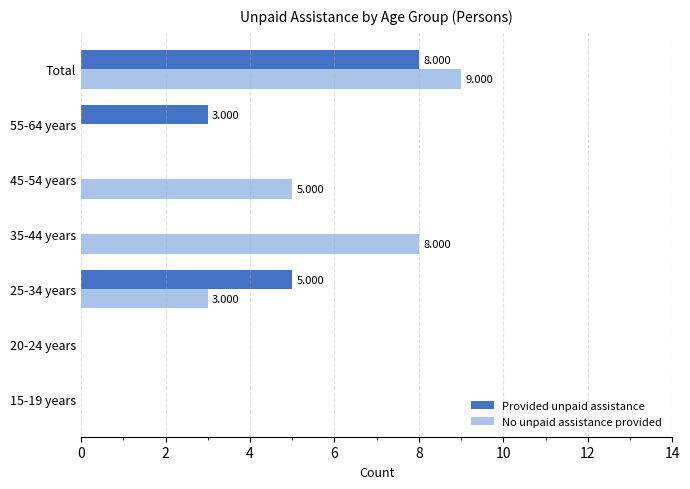

How many values in Provided unpaid assistance are above zero?

3